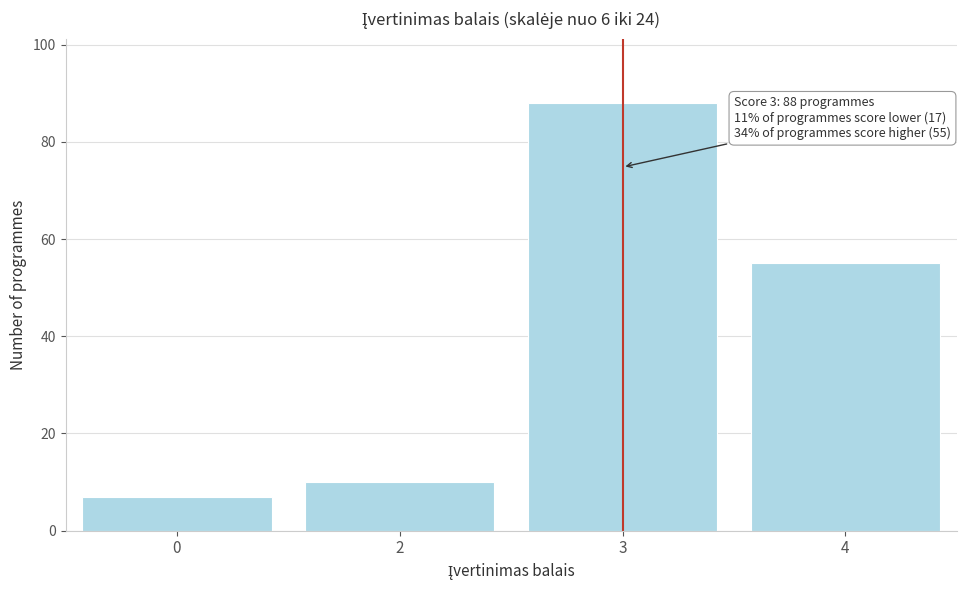

Reading left to right, what are all the values shown in this chart?

7	10	88	55